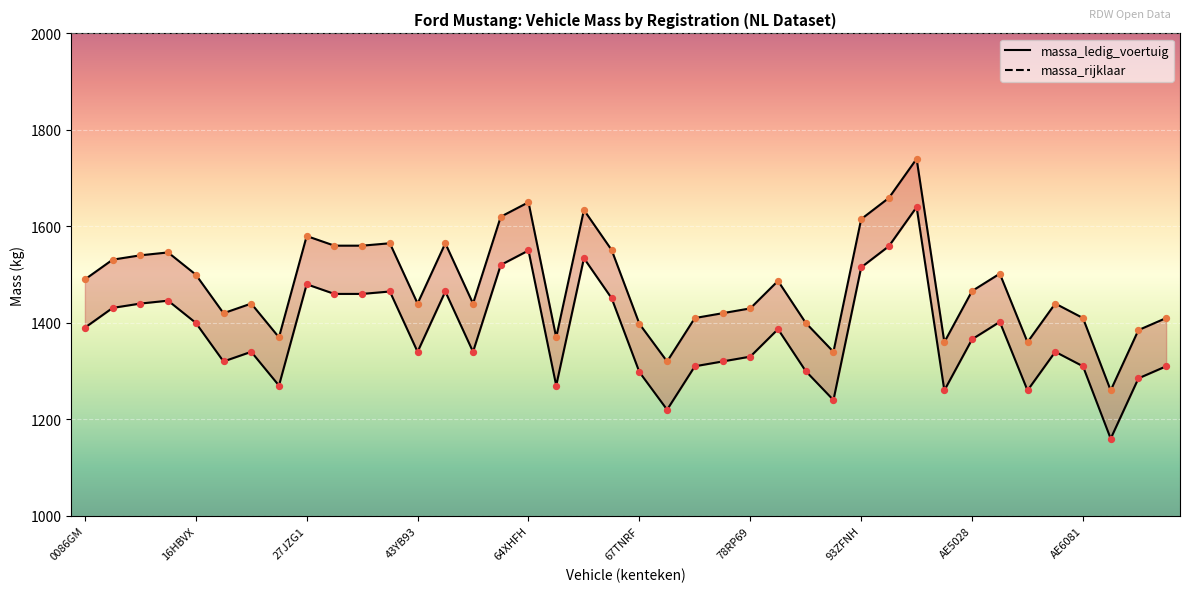

Which series contains the highest Y value?

massa_rijklaar